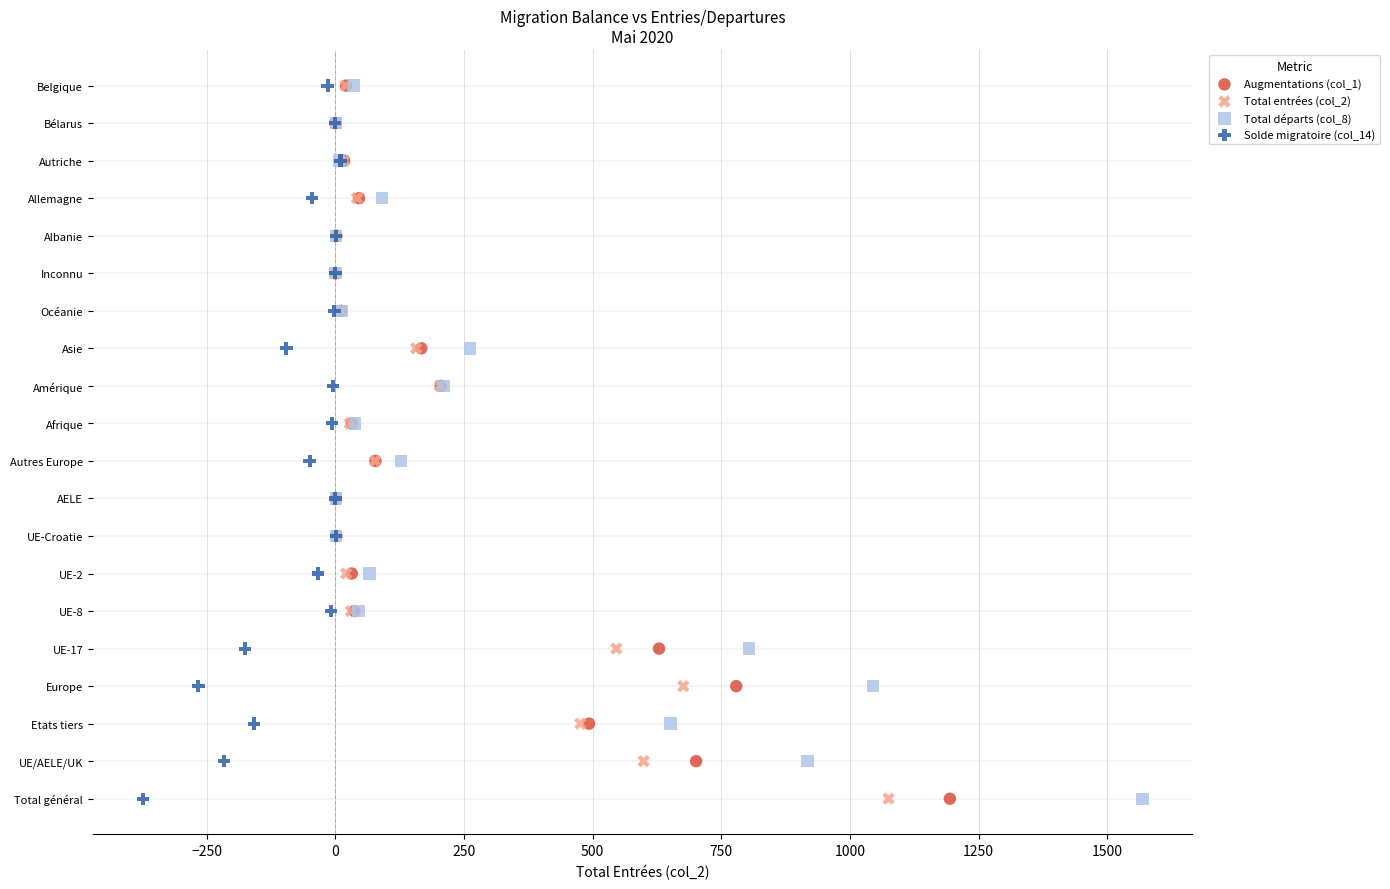

What are all the series names shown in the legend?

Augmentations (col_1), Total entrées (col_2), Total départs (col_8), Solde migratoire (col_14)